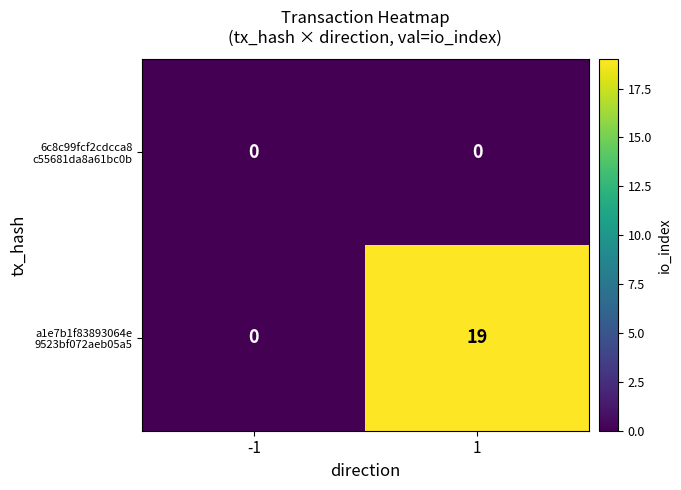

At how many categories does at least one series exceed 17?

1